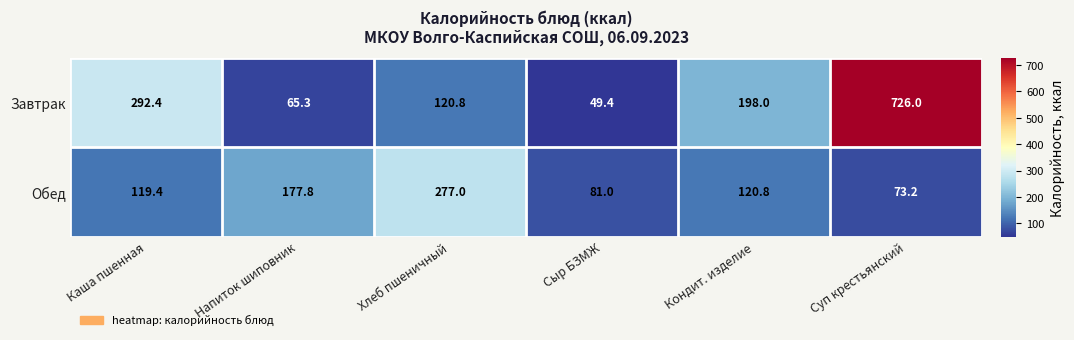

Which category has the highest value in the Завтрак series?

Суп крестьянский